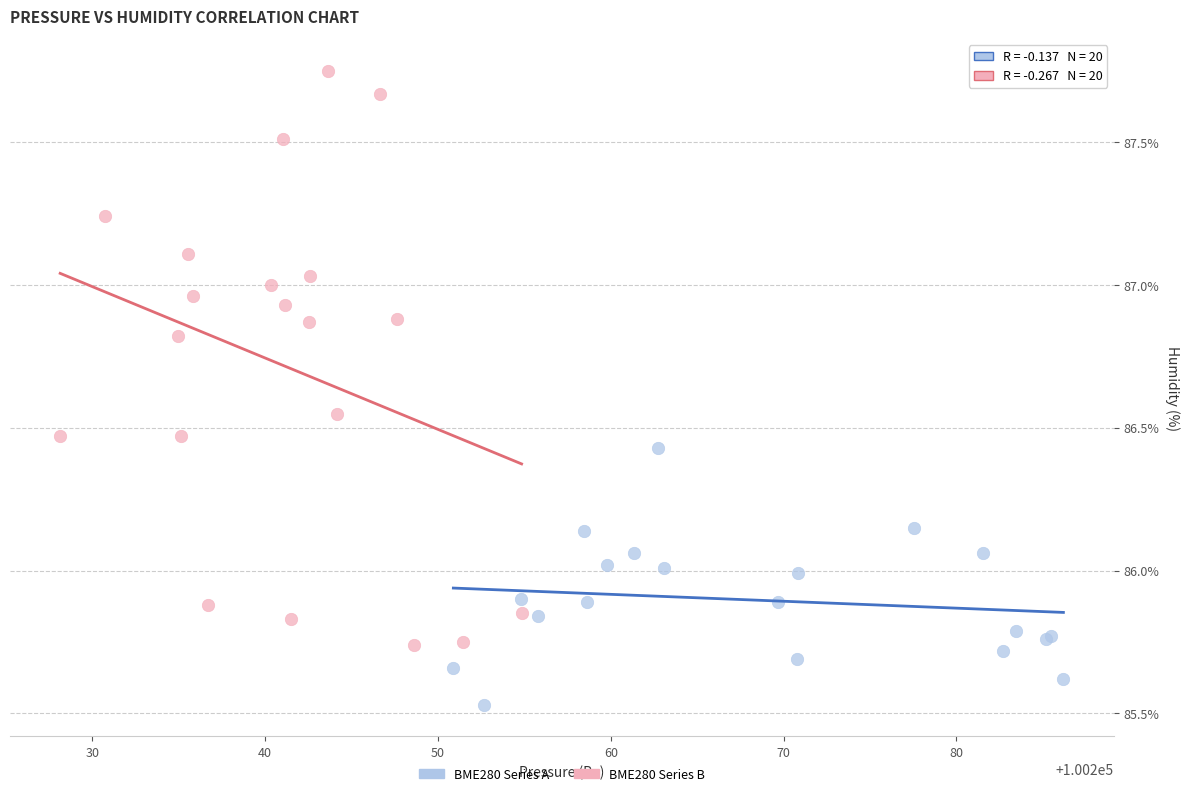

Which series reaches the minimum Y coordinate?

BME280 Series A